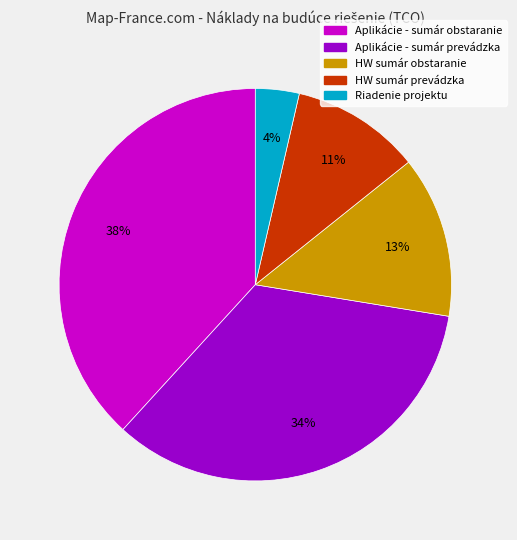

To the nearest percent, what is the average slice percentage?

20%